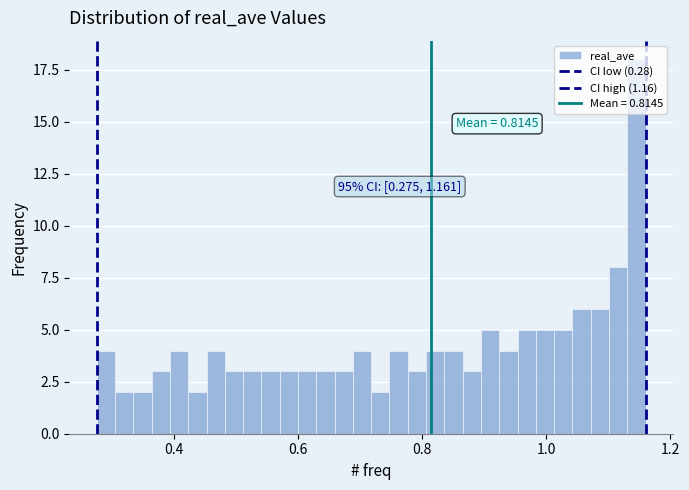

Read against the x-axis, roughly where is the centre of the tallest bar?

1.14